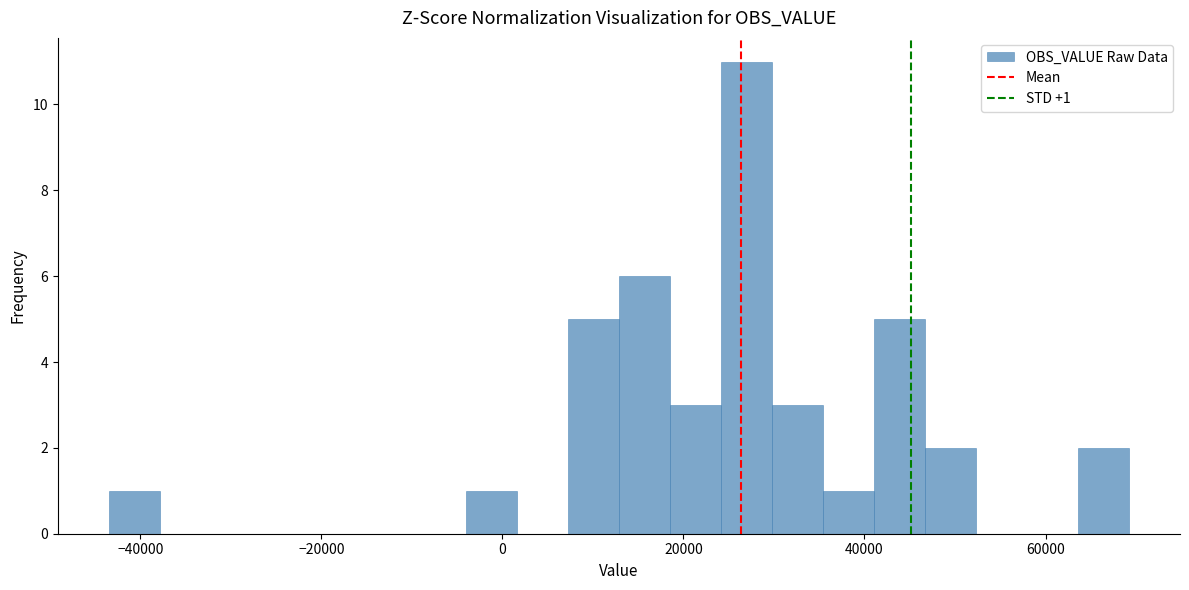

Around what value on the x-axis is the tallest bar? Give the approximate position of its centre, as read against the axis.

26000